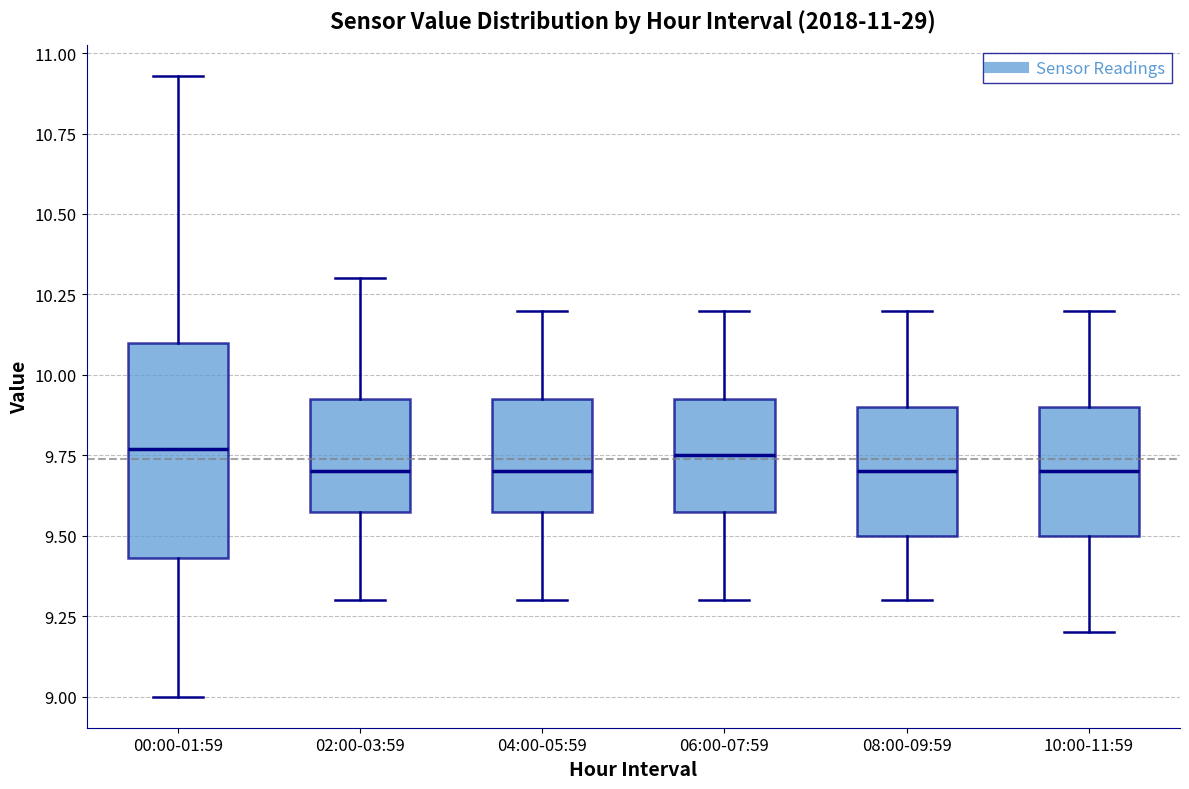

Comparing the boxes themselves (not the whiskers), which one is the tallest?

00:00-01:59